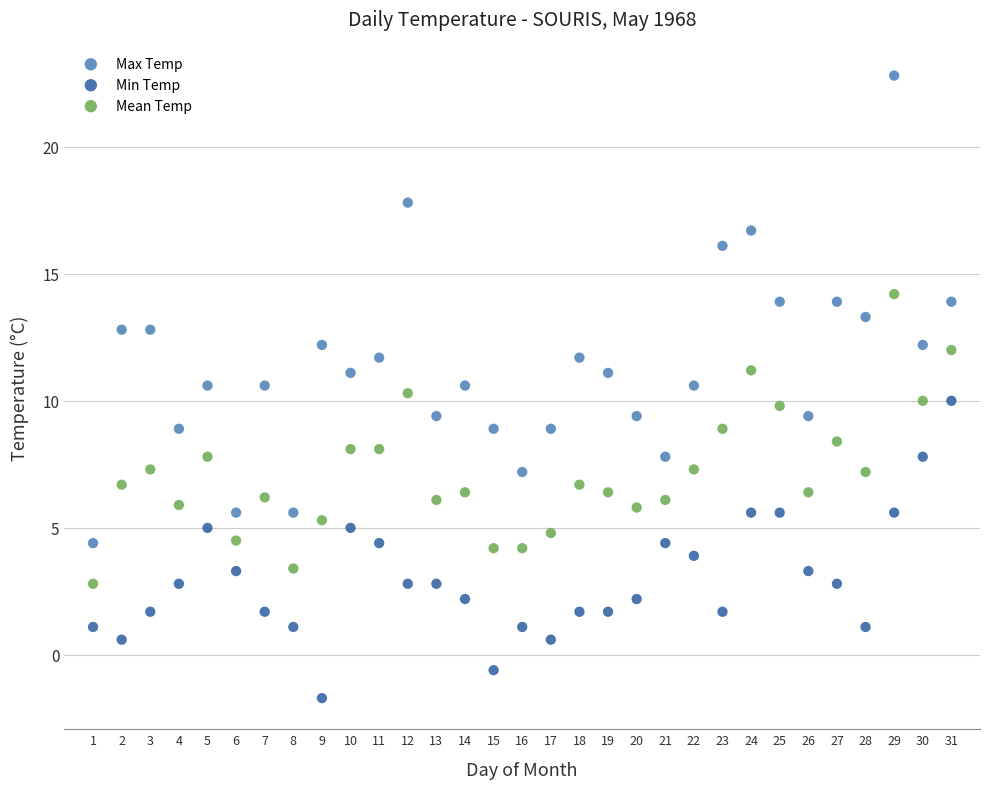

Which series contains the highest Y value?

Max Temp